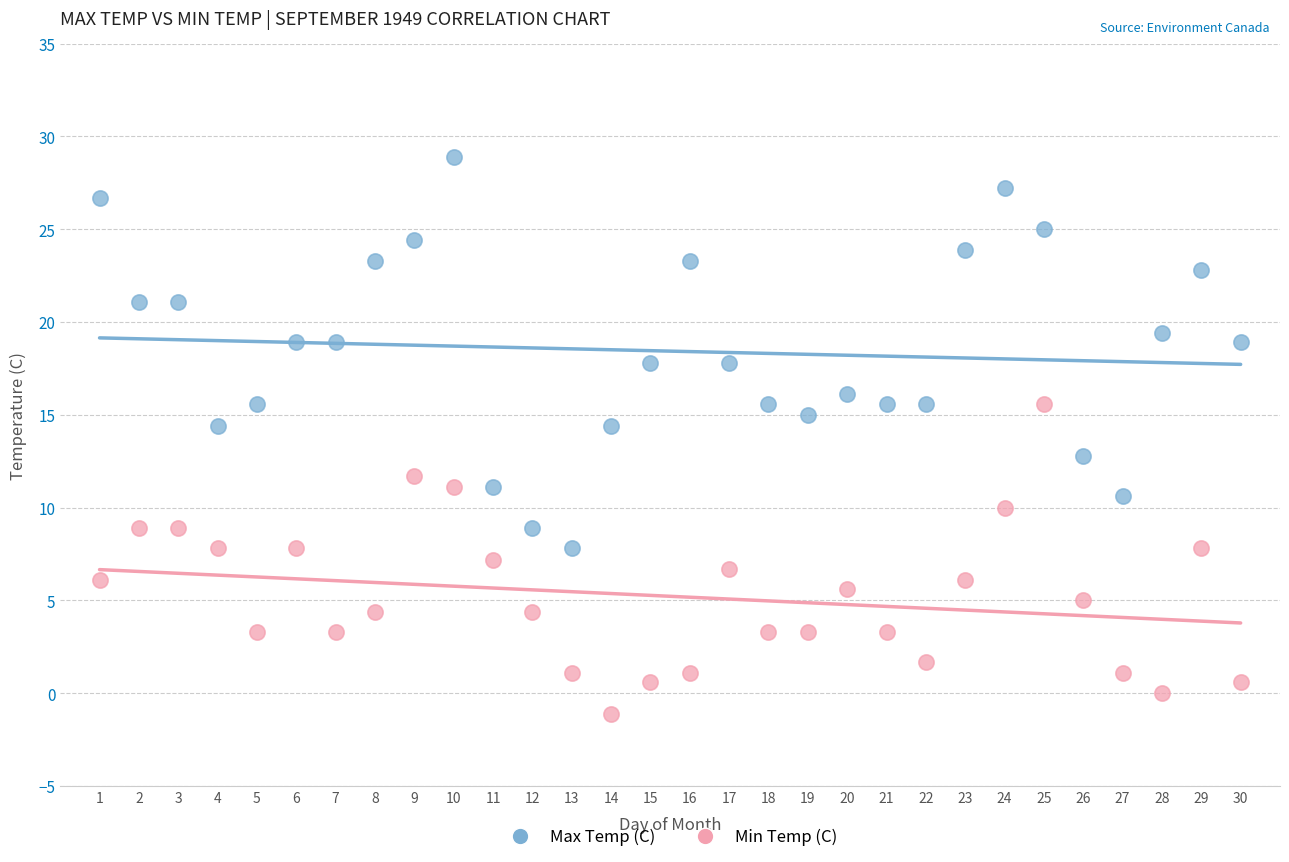

Across all data points, what is the range of X values (max minus min)?

29.0